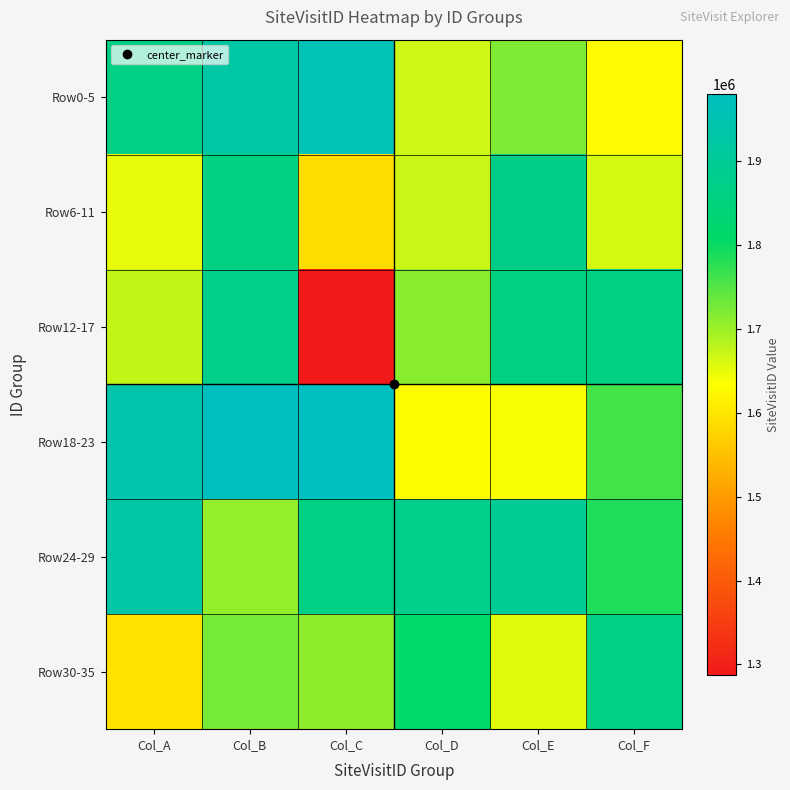

Reading left to right, transcribe all the data shown in this chart.

Row0-5: Col_A=1864685	Col_B=1923415	Col_C=1958474	Col_D=1666405	Col_E=1722563	Col_F=1626008
Row6-11: Col_A=1651332	Col_B=1855665	Col_C=1585063	Col_D=1668784	Col_E=1871981	Col_F=1662563
Row12-17: Col_A=1674290	Col_B=1878443	Col_C=1288051	Col_D=1712689	Col_E=1856343	Col_F=1860207
Row18-23: Col_A=1941117	Col_B=1979105	Col_C=1979163	Col_D=1628828	Col_E=1638464	Col_F=1758888
Row24-29: Col_A=1930405	Col_B=1704761	Col_C=1863818	Col_D=1876316	Col_E=1897242	Col_F=1786402
Row30-35: Col_A=1594396	Col_B=1726191	Col_C=1711092	Col_D=1808861	Col_E=1654488	Col_F=1864653